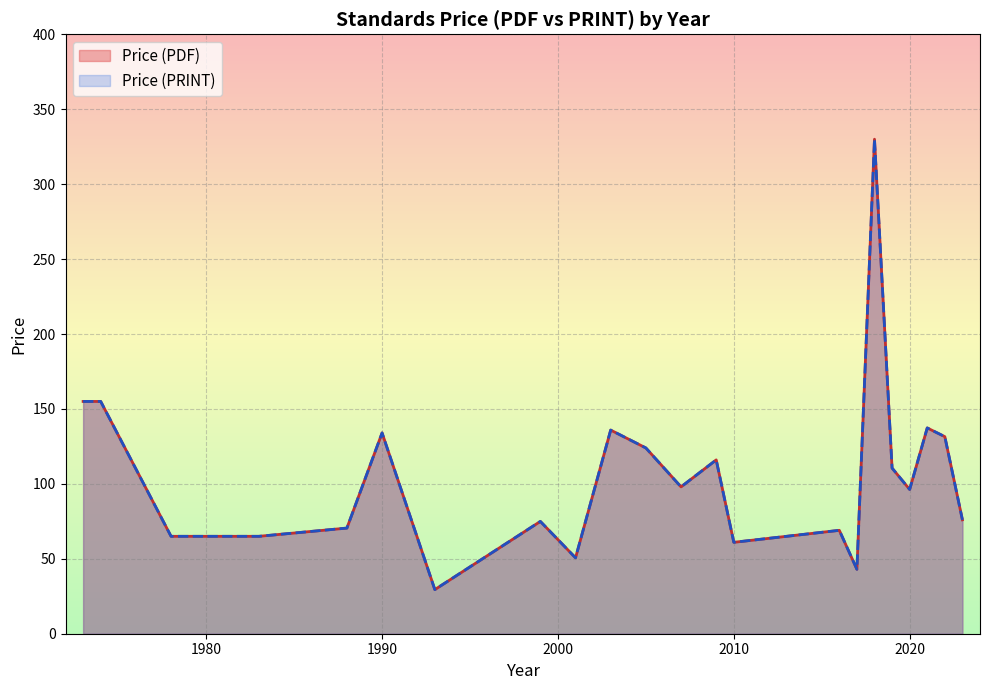

At 29, list the series in order from largest to smallest.

Price (PDF), Price (PRINT)